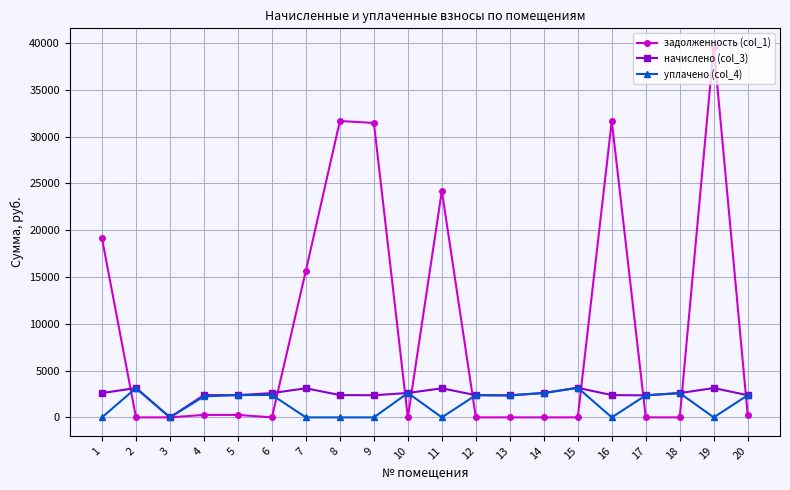

True or false: начислено (col_3) has more than 2 points higher than both neighbors.

True